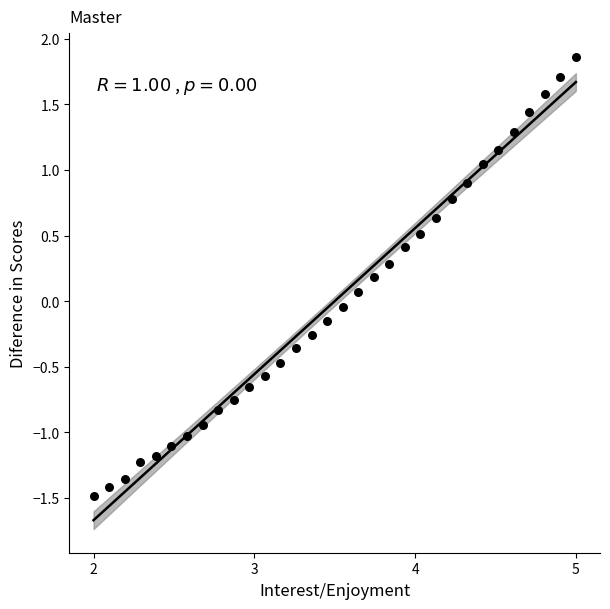

What is the range of X values (max minus min)?

3.0